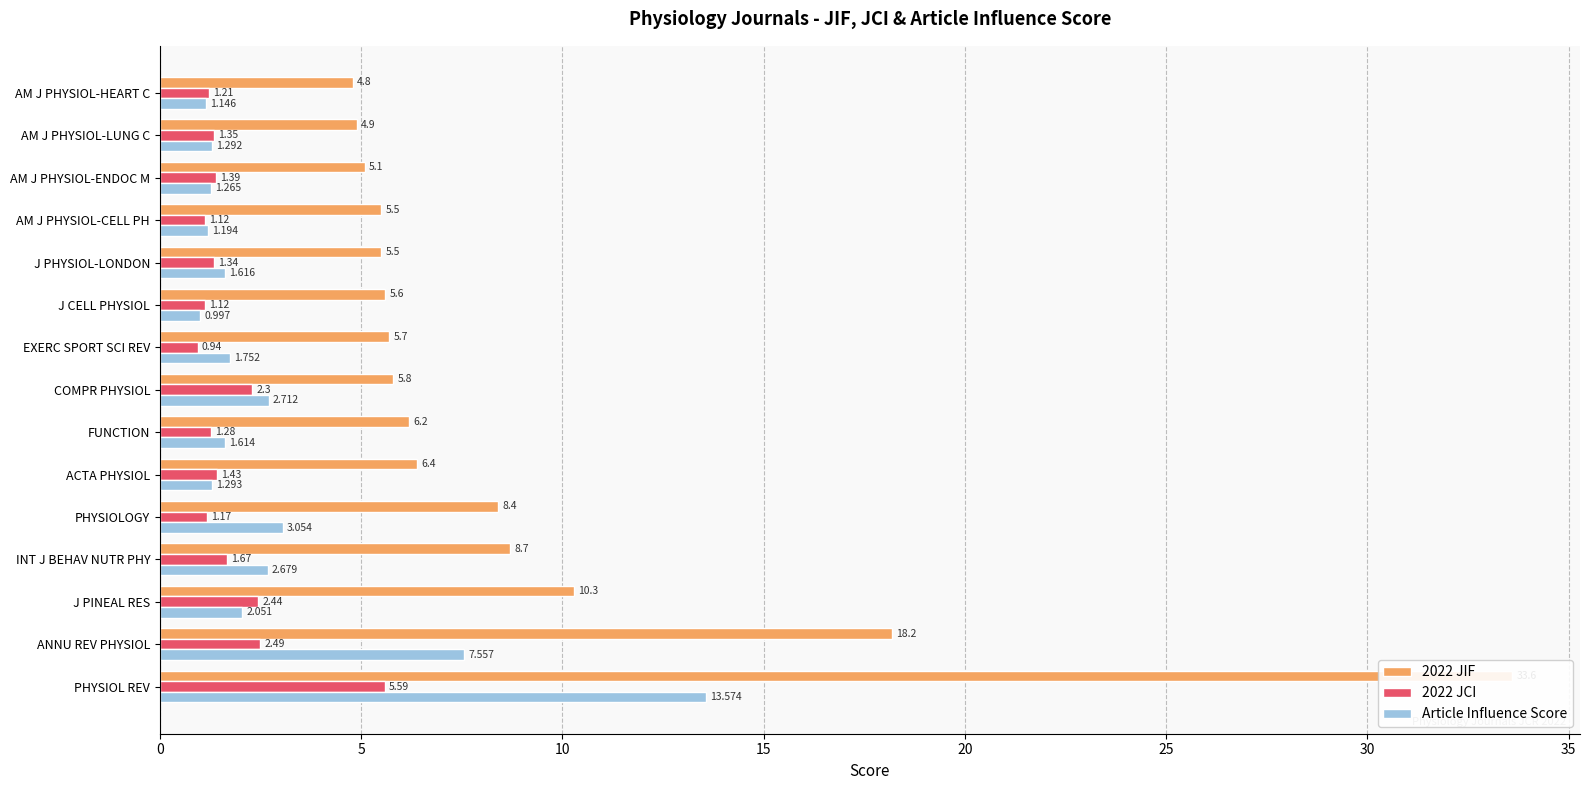

What are all the series names shown in the legend?

2022 JIF, 2022 JCI, Article Influence Score